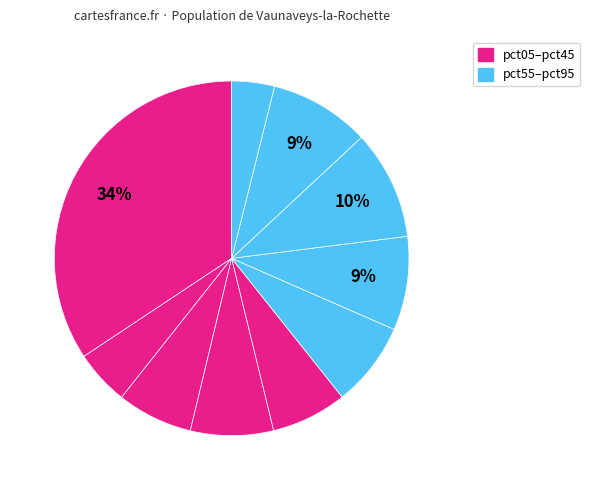

How many segments does this pie chart have?

10